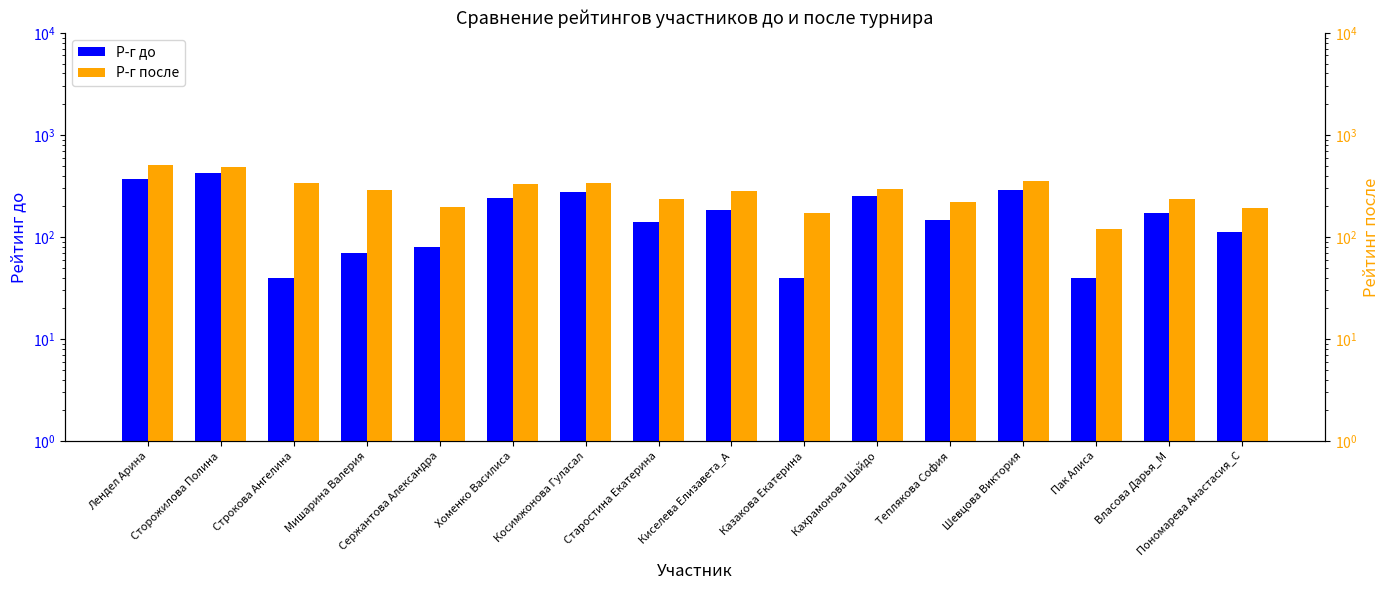

What value does the Р-г до series have at Лендел Арина?

369